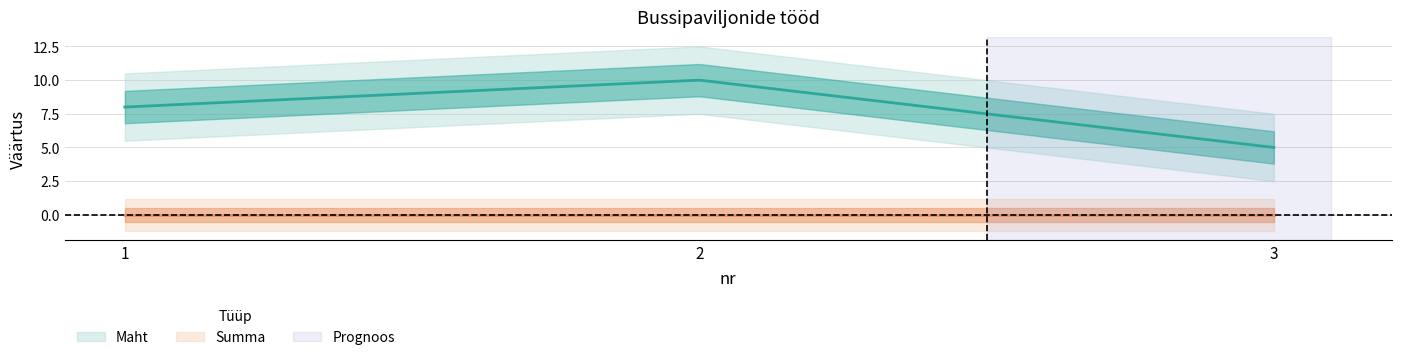

At how many categories does at least one series exceed 7?

2